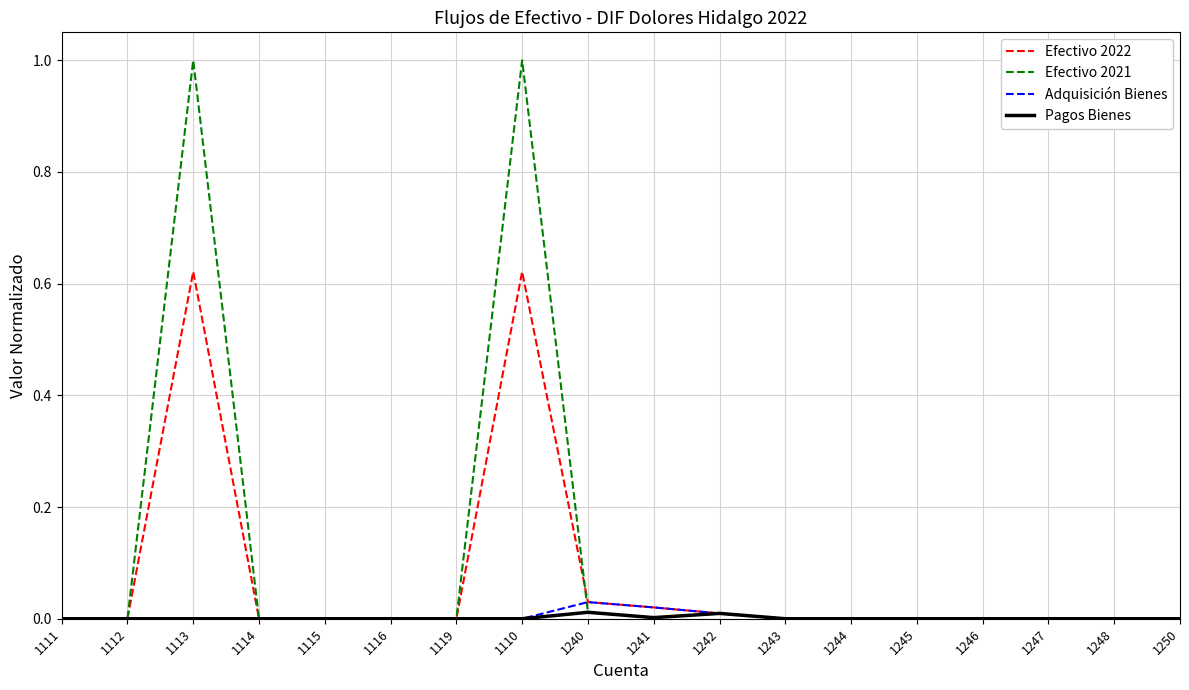

What is the greatest value displayed?

1.0